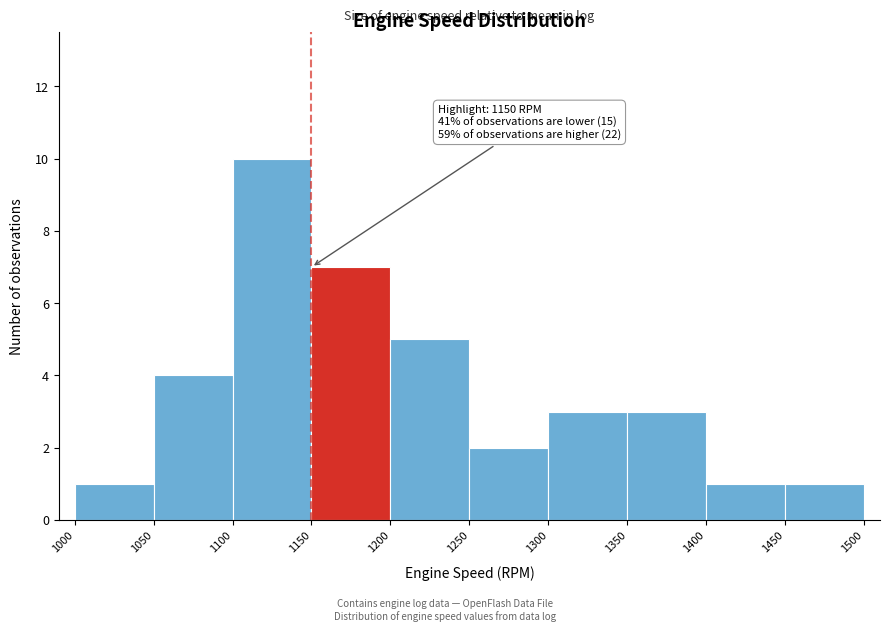

Which range on the x-axis has the tallest bar?

1100 to 1150